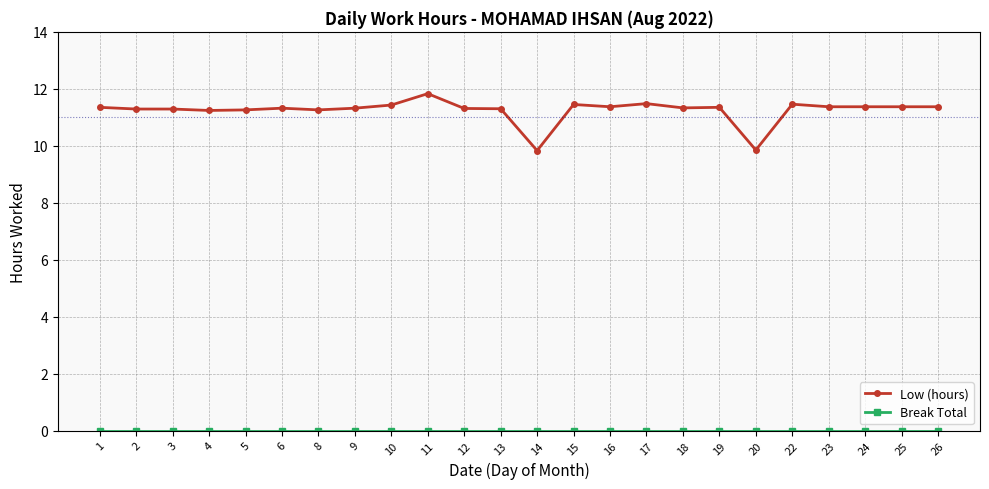

What is the average value of the Low (hours) series?

11.2